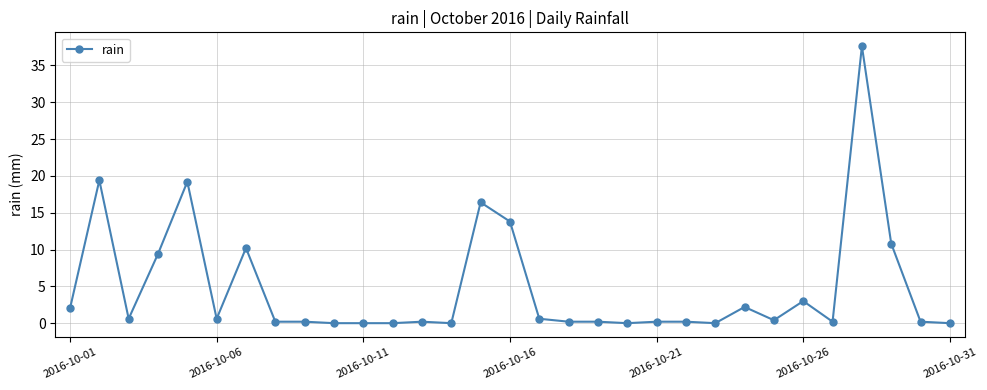

What is the maximum value shown in the chart?

37.6